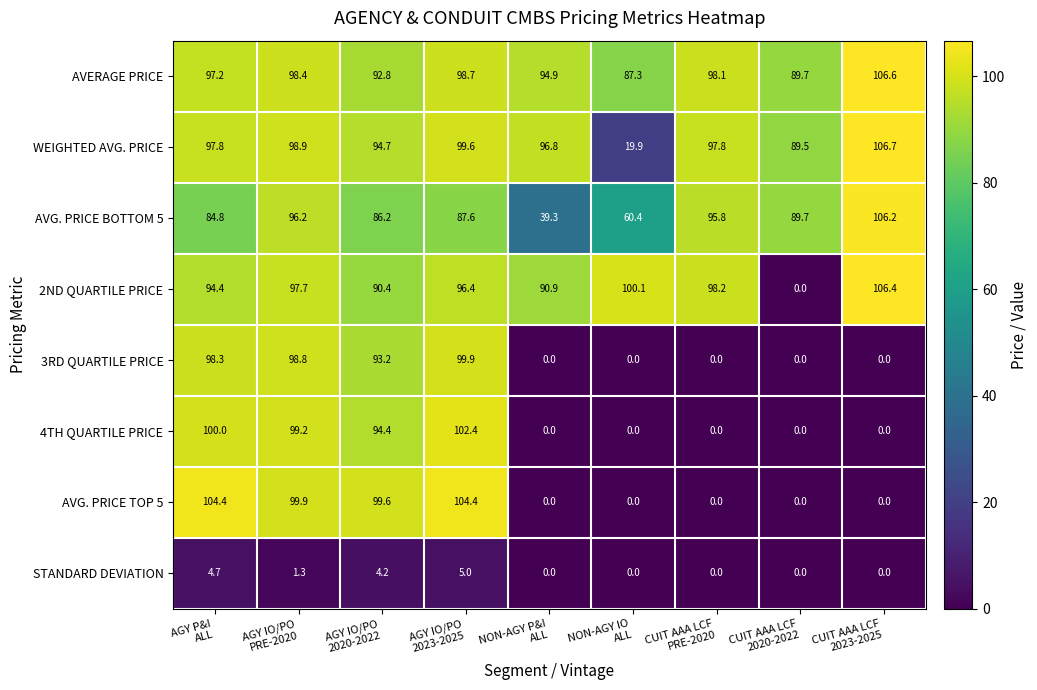

How many categories are shown in the chart?

9